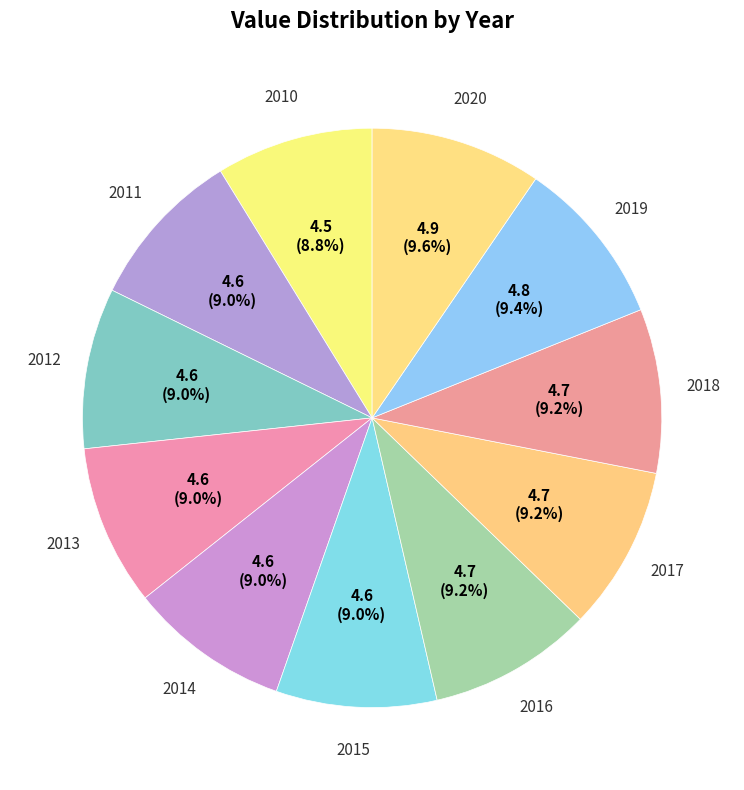

To the nearest percent, what is the difference between the largest and smallest slice percentages?

1%